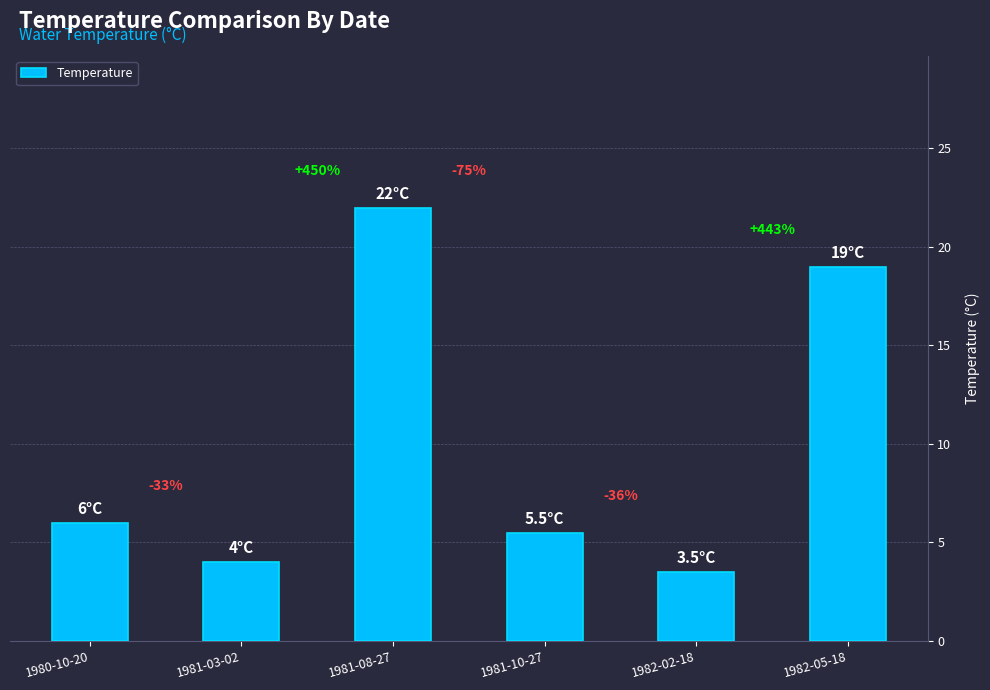

How many bars are there in total?

6